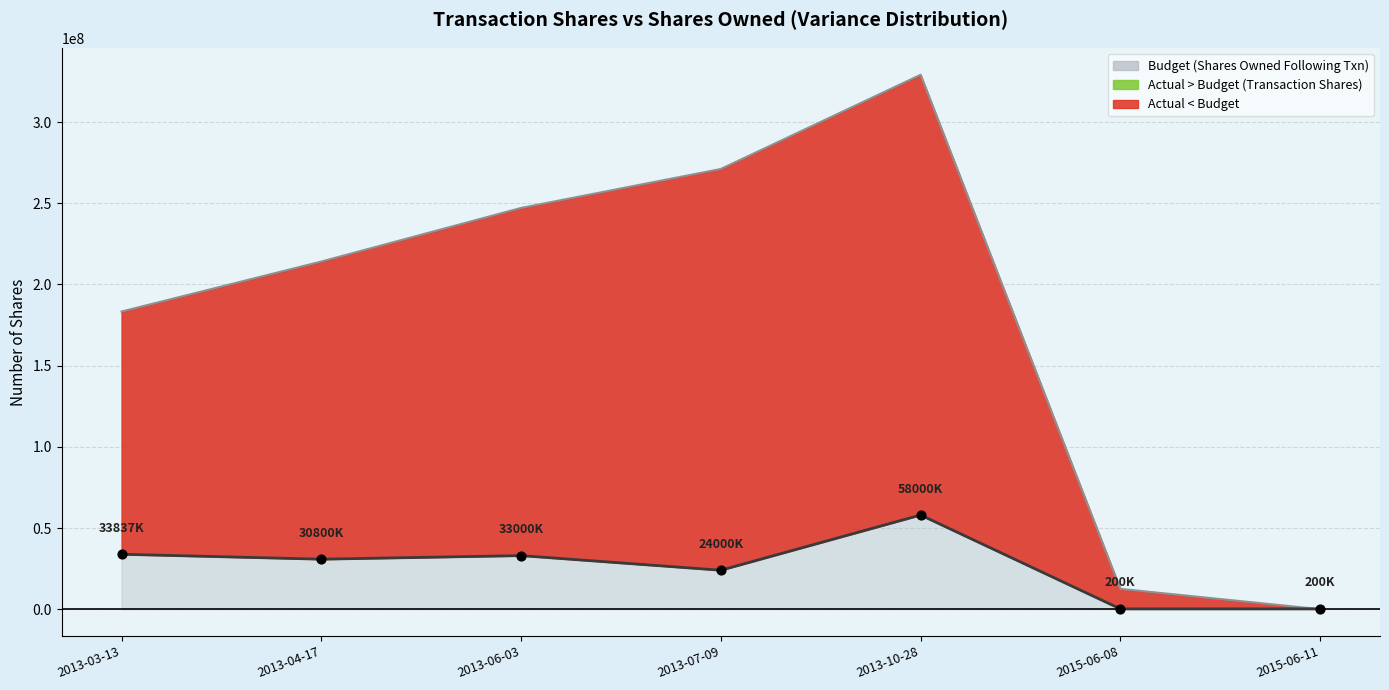

What is the change in value from 2013-04-17 to 2013-07-09?

-6800000